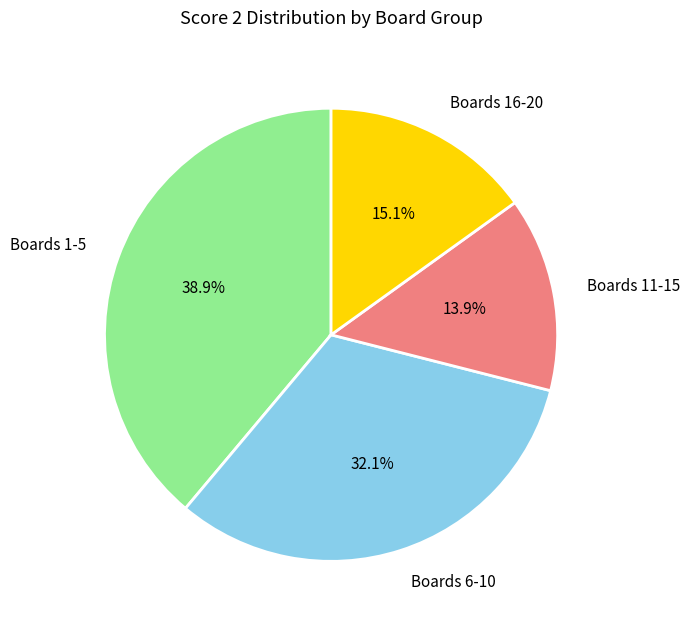

What is the total percentage of Boards 16-20 and Boards 1-5?

54.0%